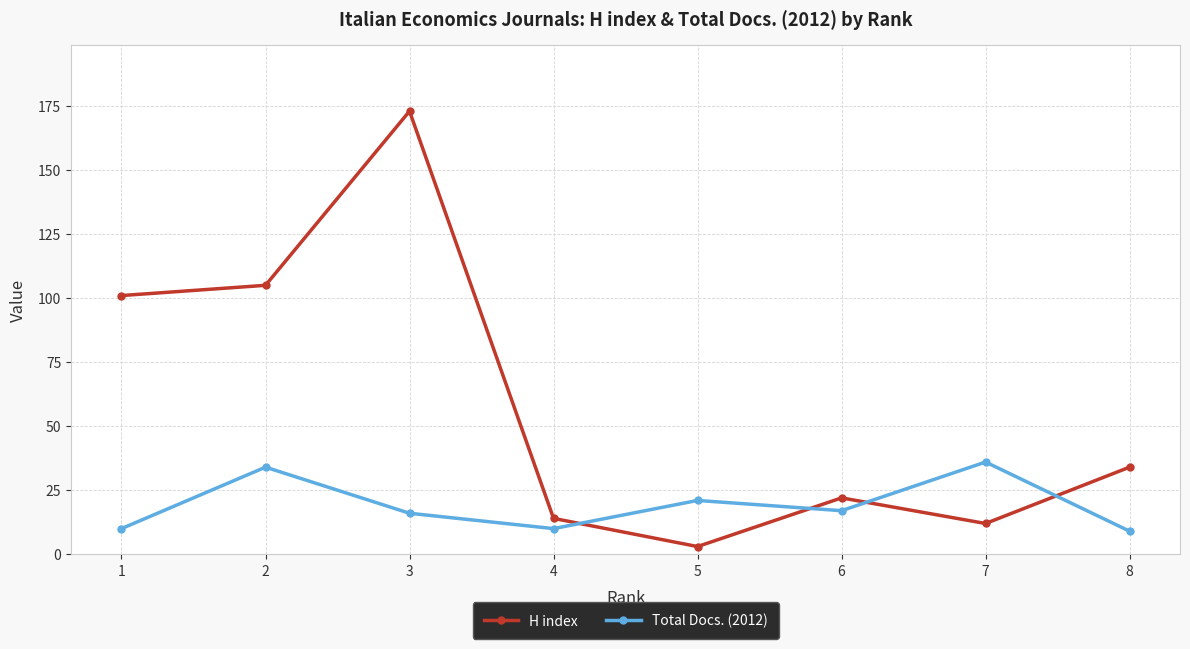

At 8, list the series in order from smallest to largest.

Total Docs. (2012), H index